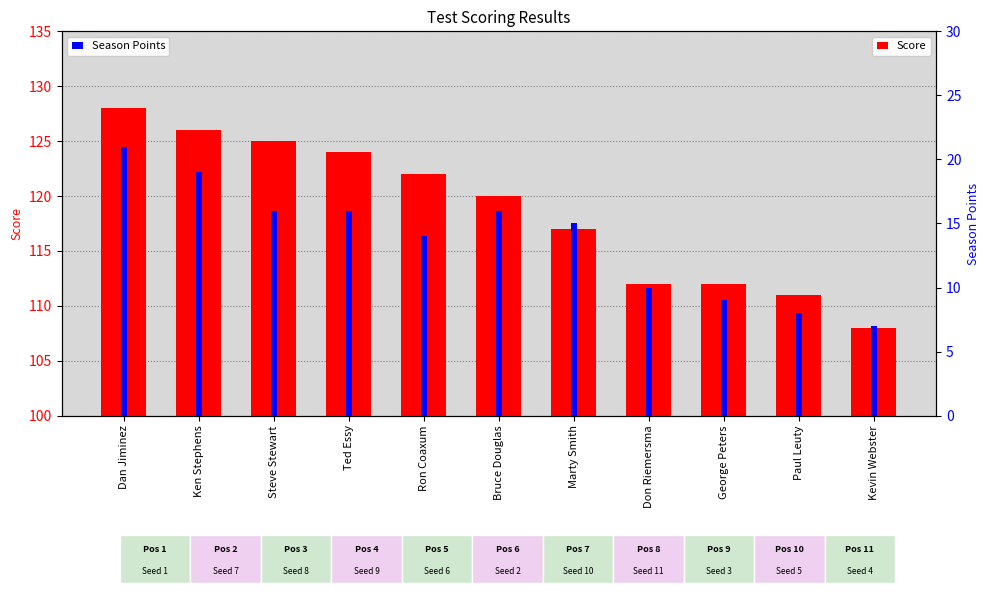

What position from the right is Steve Stewart?

9